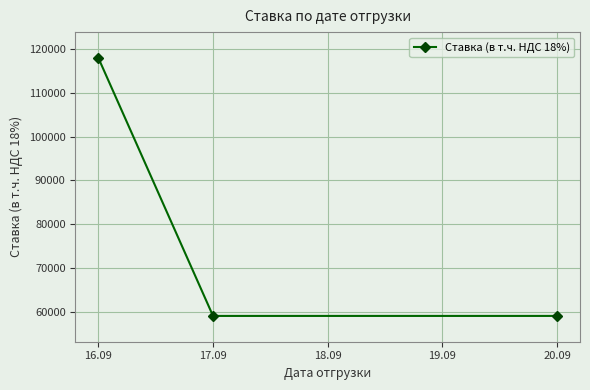

Approximately how many times larger is the value at 17.09 compared to 20.09?

1.0